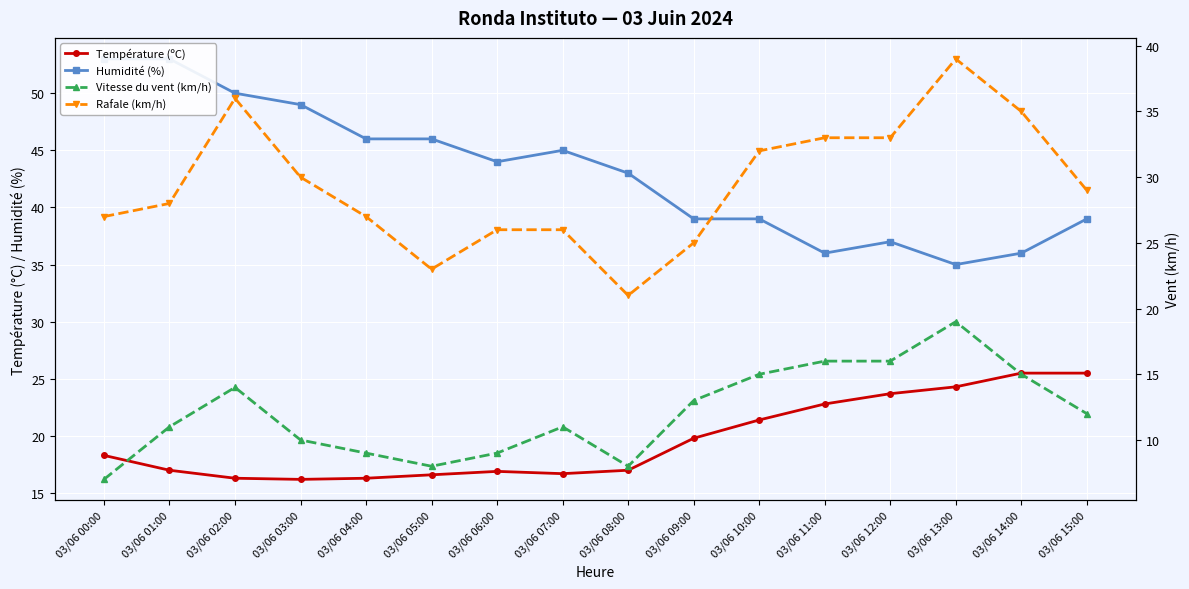

What position from the left is 03/06 13:00?

14